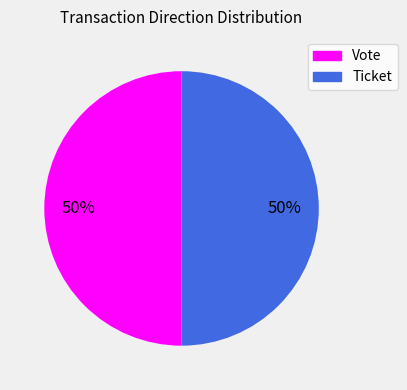

Do Ticket and Vote together represent more than half of the pie?

Yes